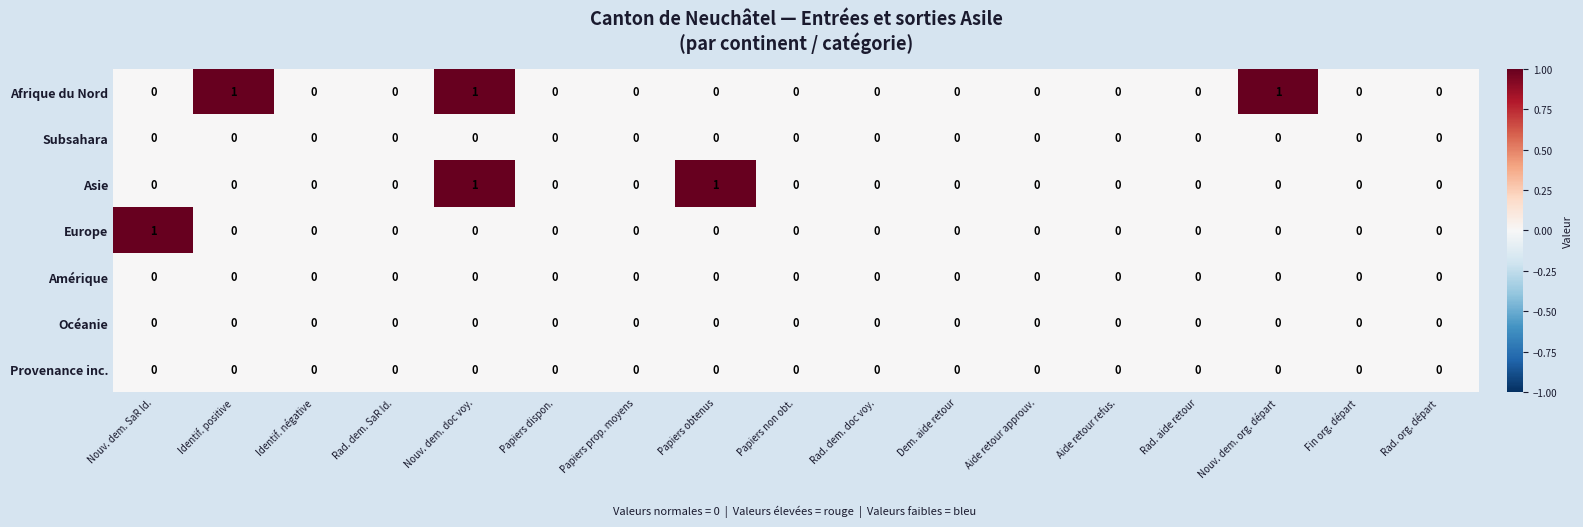

Which series has the largest total across all categories?

Afrique du Nord